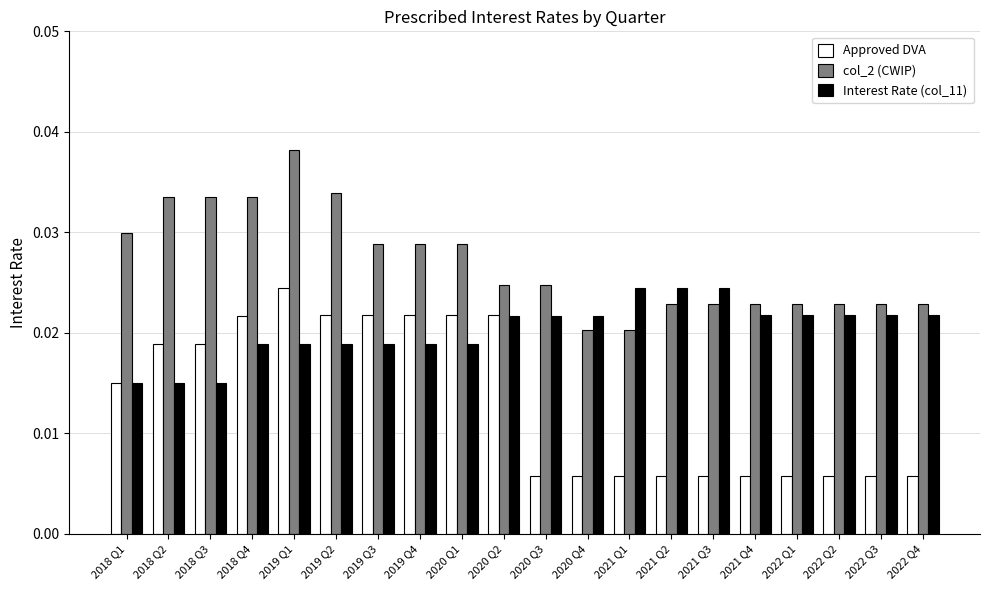

Rank the series by their average value, from highest to lowest.

col_2 (CWIP), Interest Rate (col_11), Approved DVA